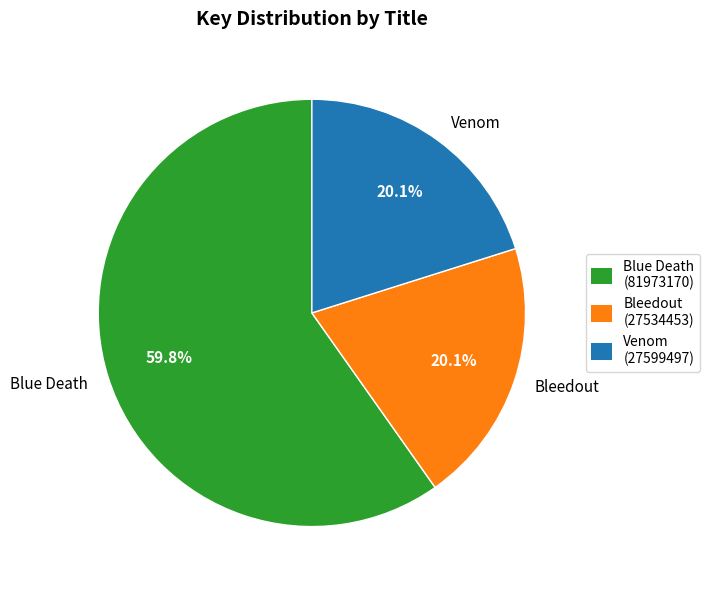

Which category has the biggest portion of the pie?

Blue Death